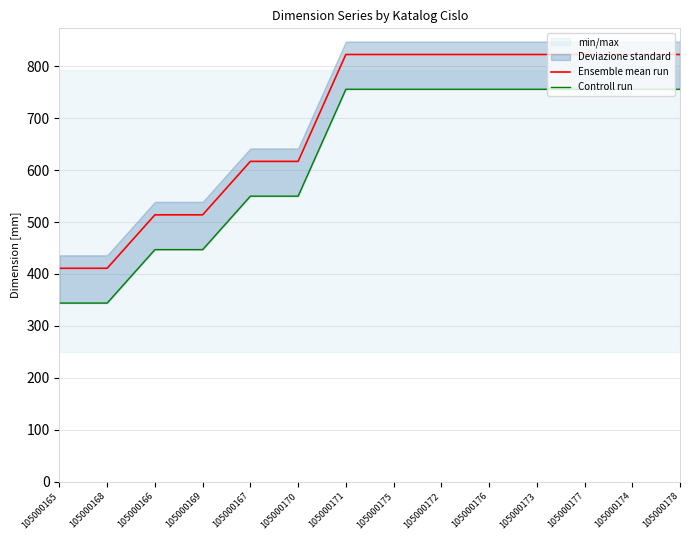

What is the value of the Controll run point at the 1st from the left?

344